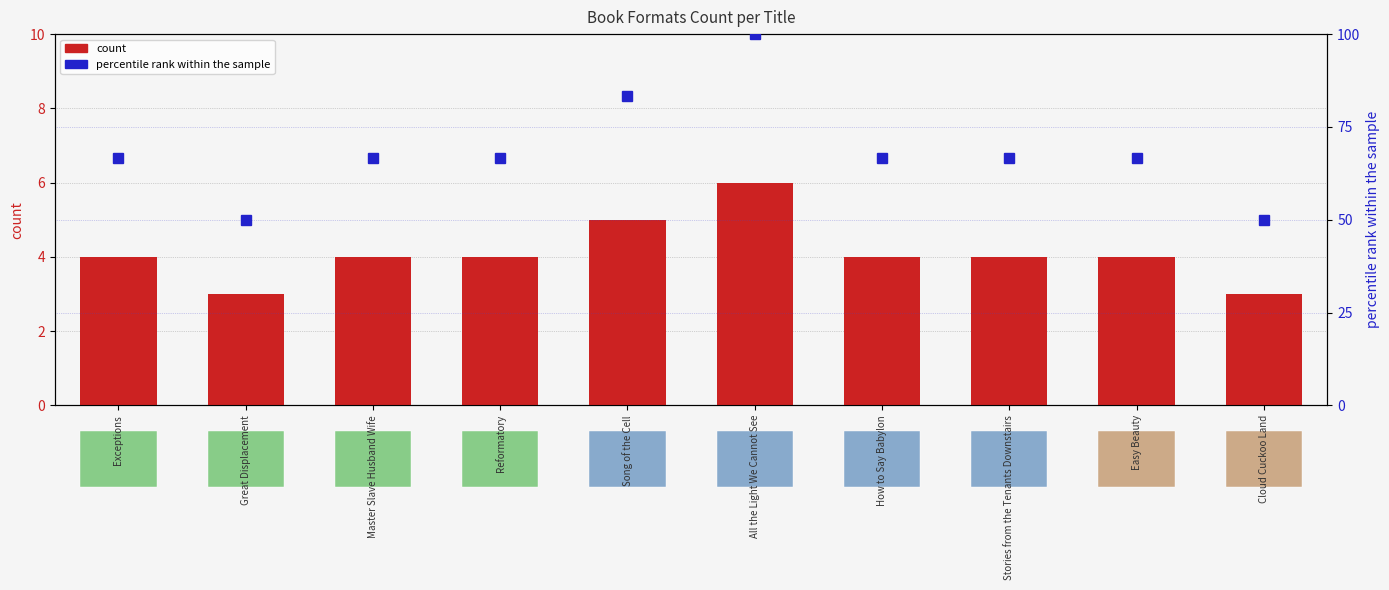

How many groups of bars are there?

10